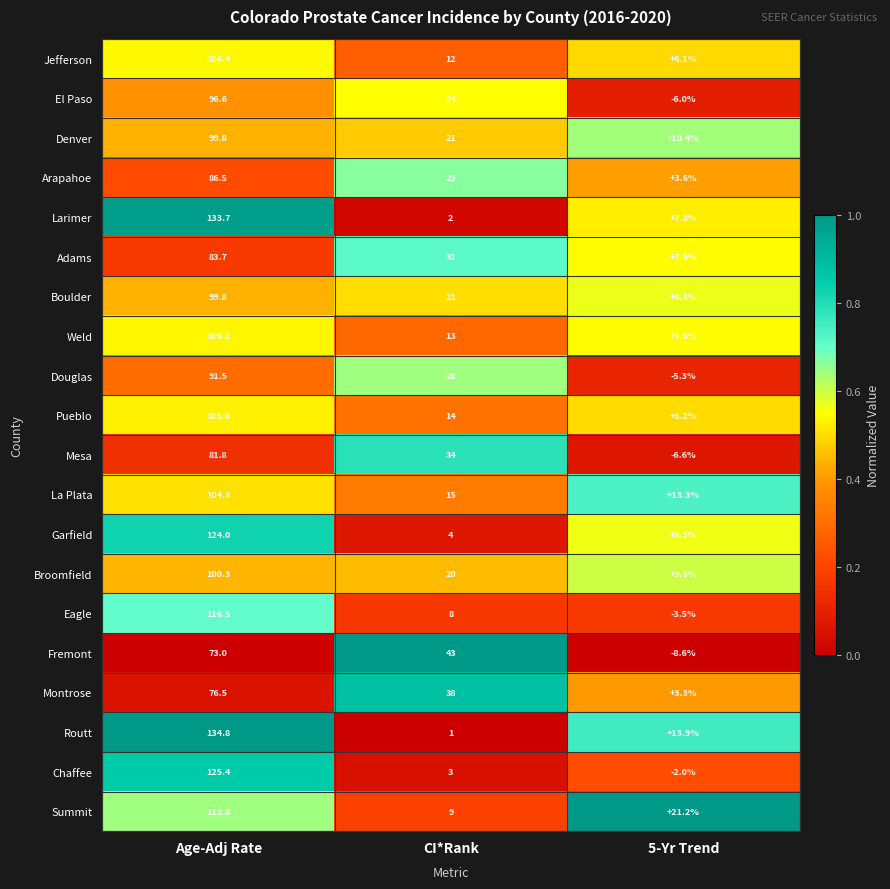

Where does the El Paso series first go above 24?

Age-Adj Rate